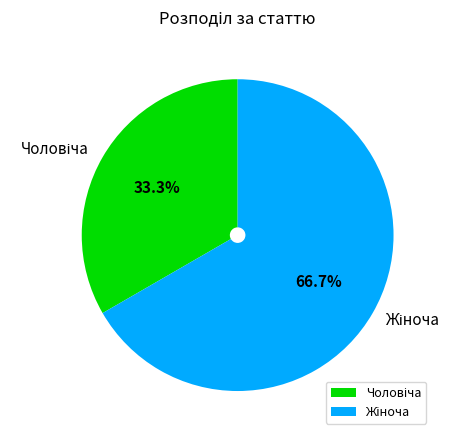

How many slices are in this pie chart?

2